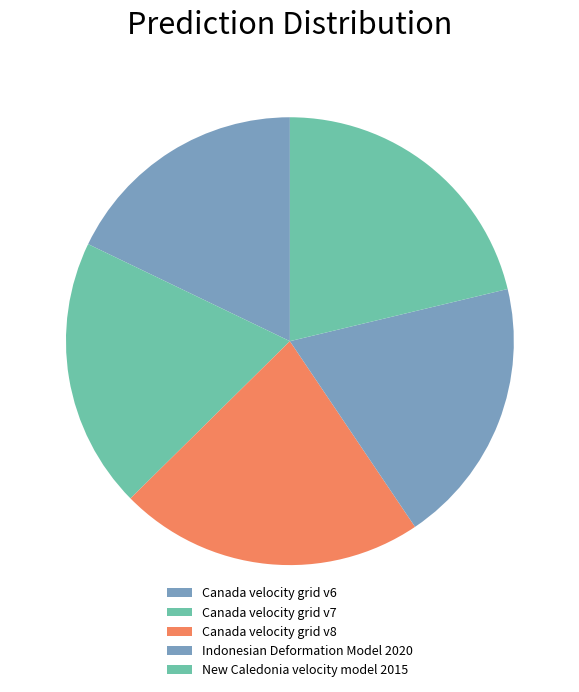

Is it true that Indonesian Deformation Model 2020 is 19% of the pie?

True